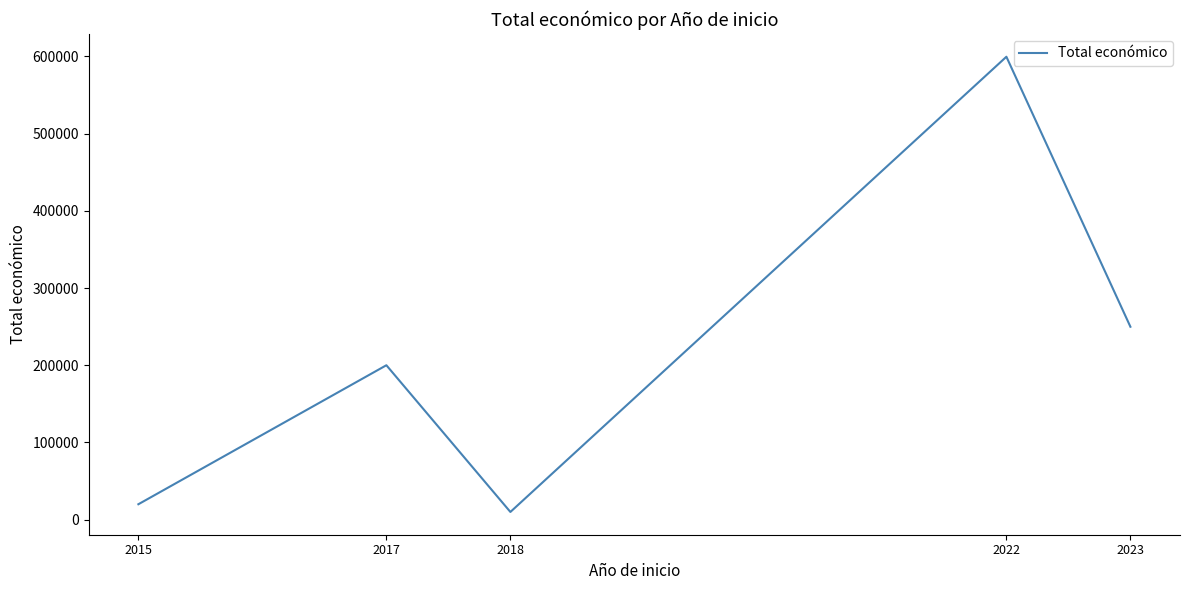

What is the approximate value at 2015, to the nearest 100?

20000